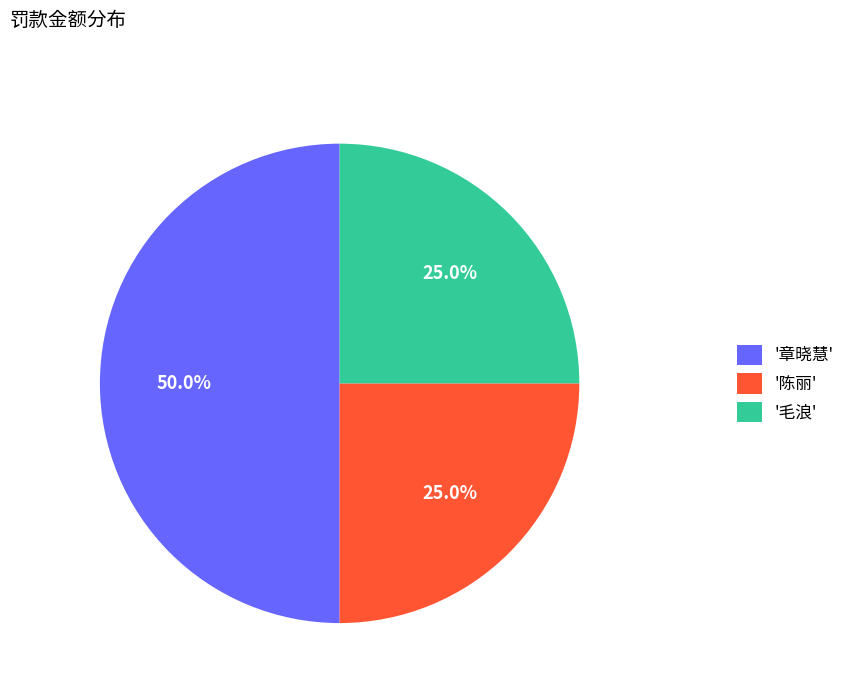

Which slice is the largest?

'章晓慧'